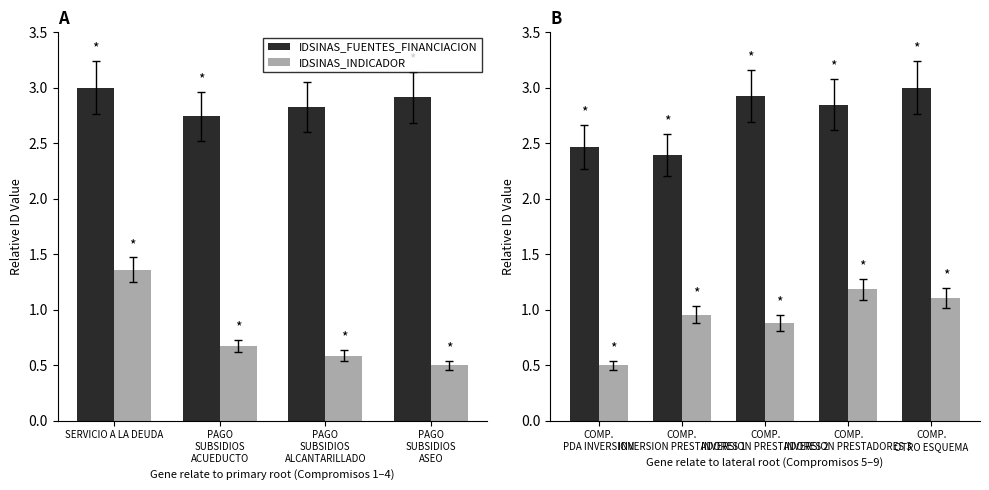

What is the value of the IDSINAS_FUENTES_FINANCIACION bar at the 1st from the left?

2.5